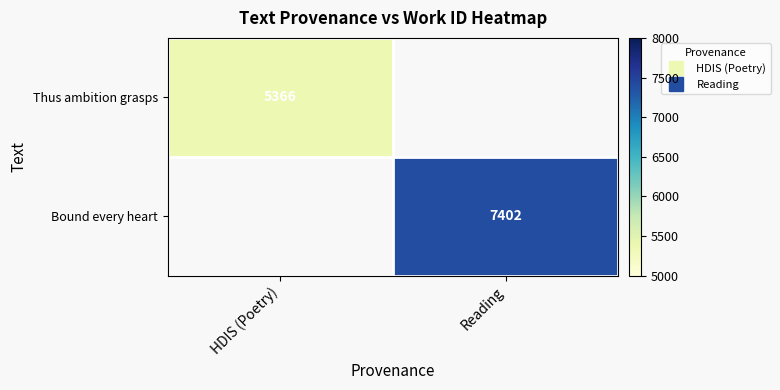

Is it true that Thus ambition grasps equals 5366.0 at HDIS (Poetry)?

True